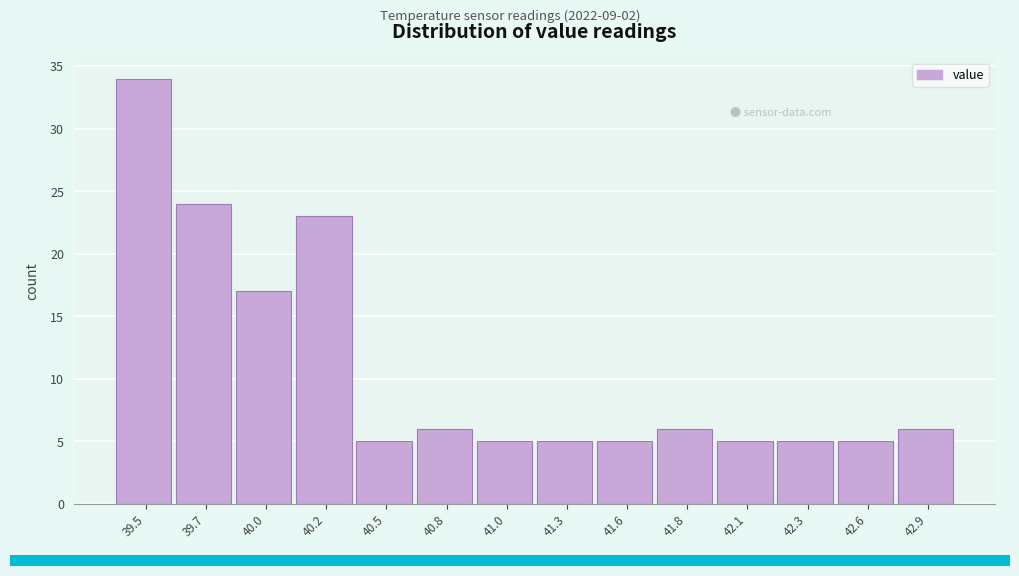

Reading right to left, list all the values displayed in this chart.

6	5	5	5	6	5	5	5	6	5	23	17	24	34